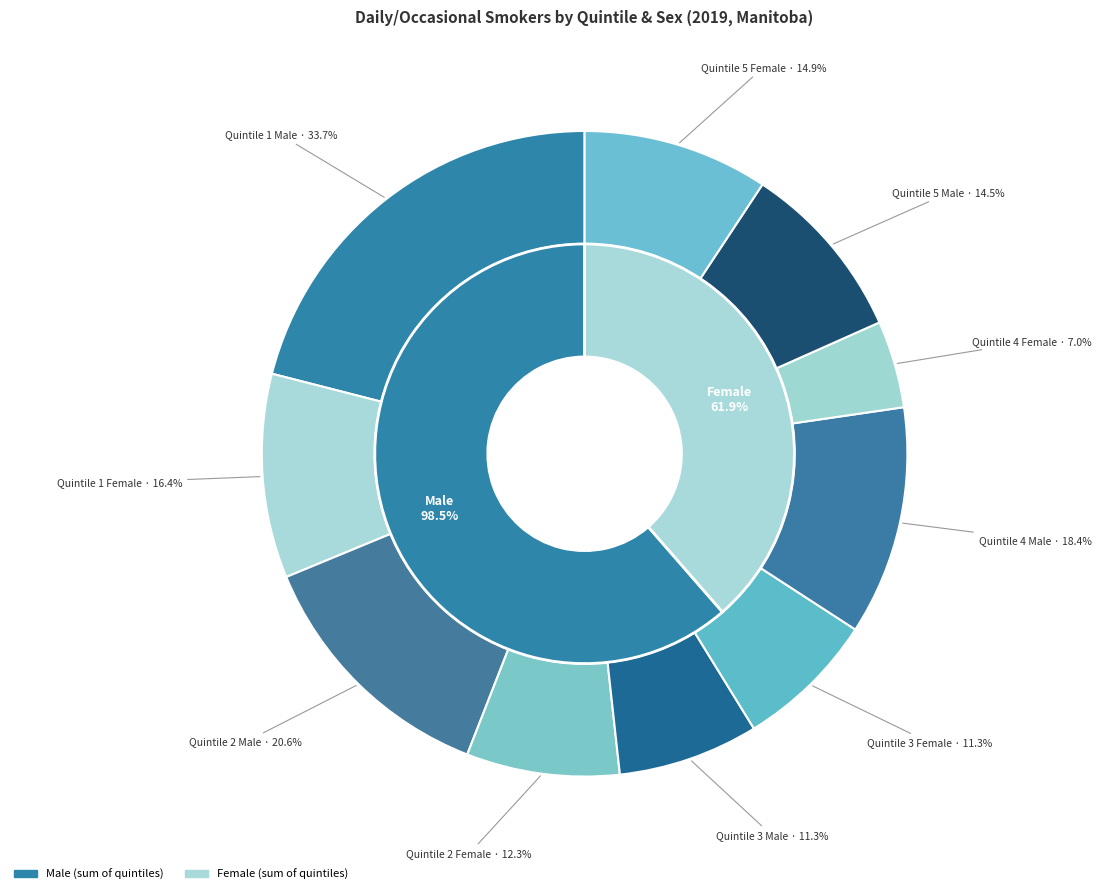

True or false: Quintile 5 Female accounts for 9% of the total.

True